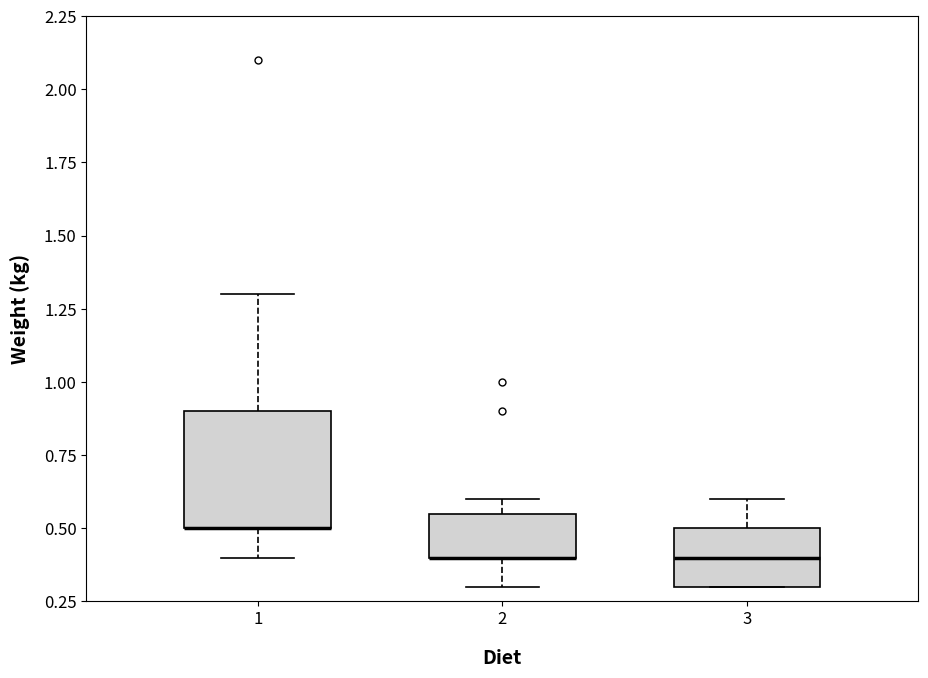

Which box is the tallest, from its lower edge to its upper edge?

1